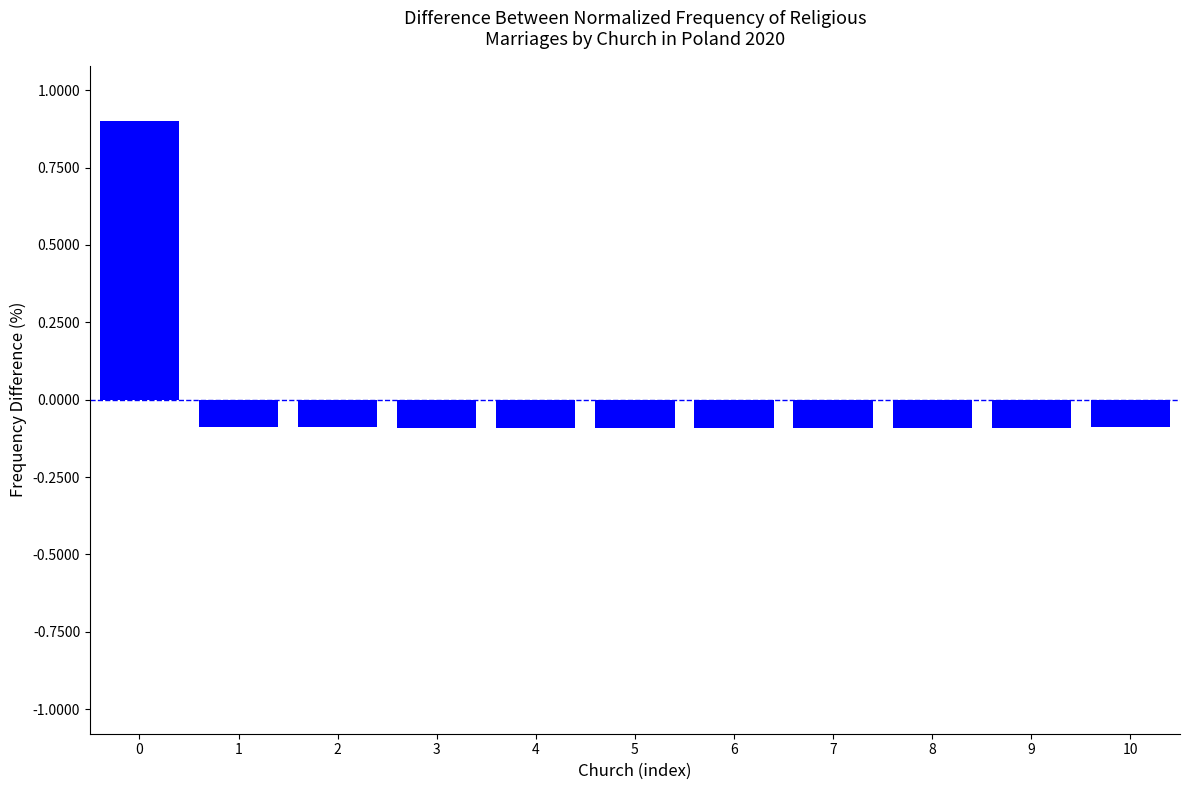

Reading right to left, list all the values displayed in this chart.

-0.1	-0.1	-0.1	-0.1	-0.1	-0.1	-0.1	-0.1	-0.1	-0.1	0.9